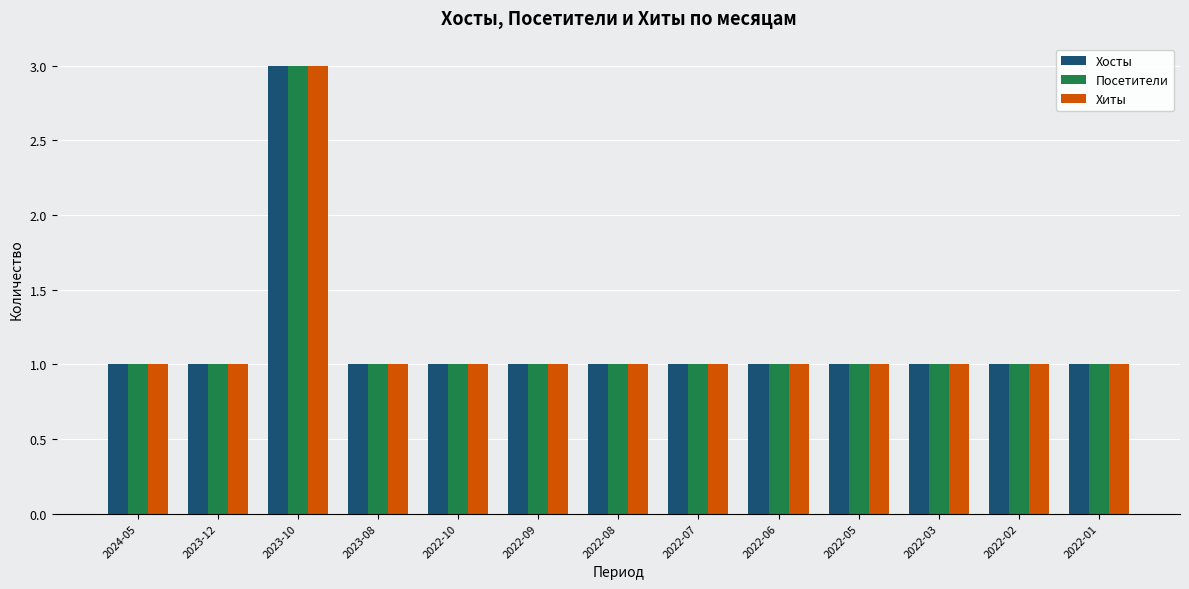

What is the highest value of the Хосты series?

3